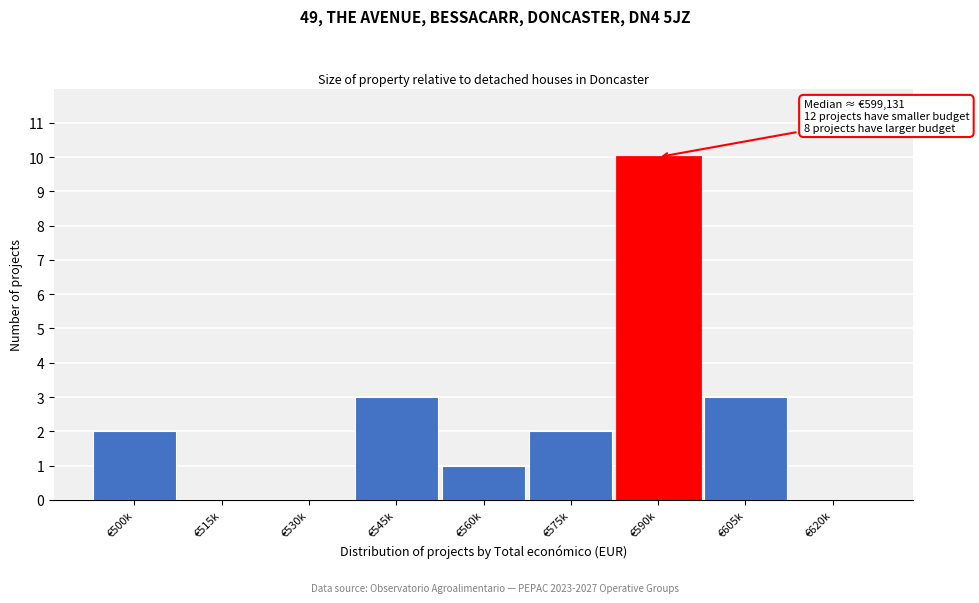

Reading left to right, list all the values displayed in this chart.

€500k=2	€515k=0	€530k=0	€545k=3	€560k=1	€575k=2	€590k=10	€605k=3	€620k=0